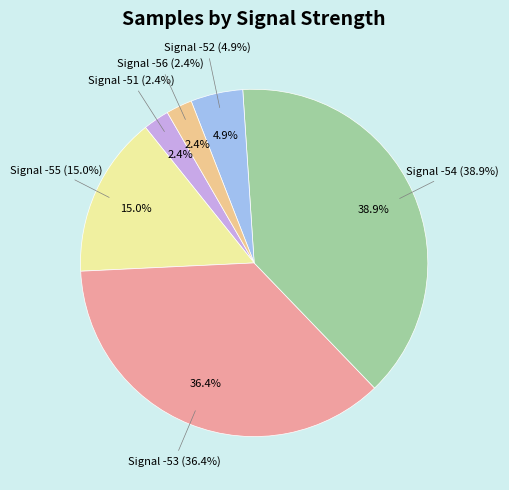

What is the change in value from -54 to -53?

+1925